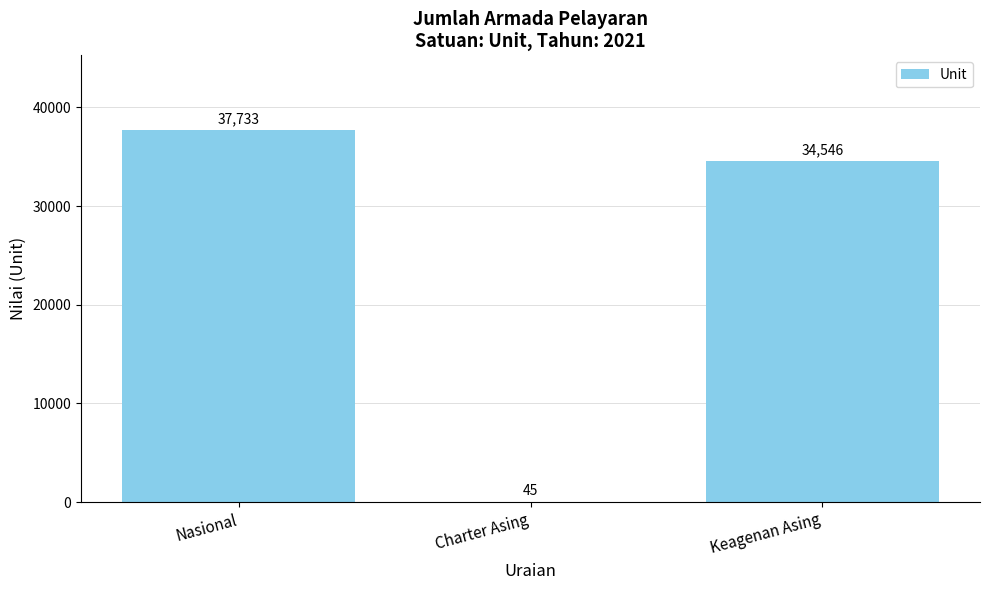

Is it true that the value at Keagenan Asing is 34546?

True